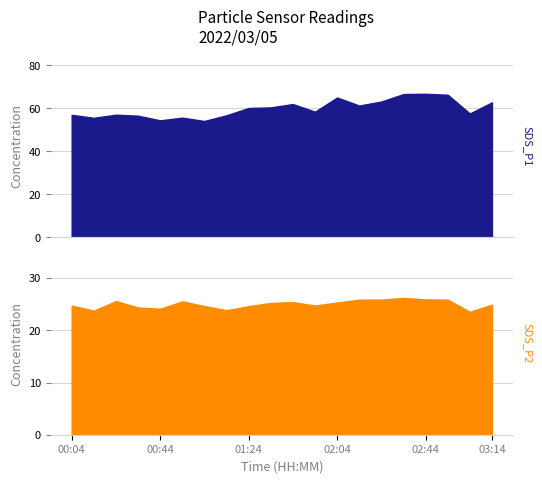

What is the value of the SDS_P2 point at the 8th from the left?

23.9